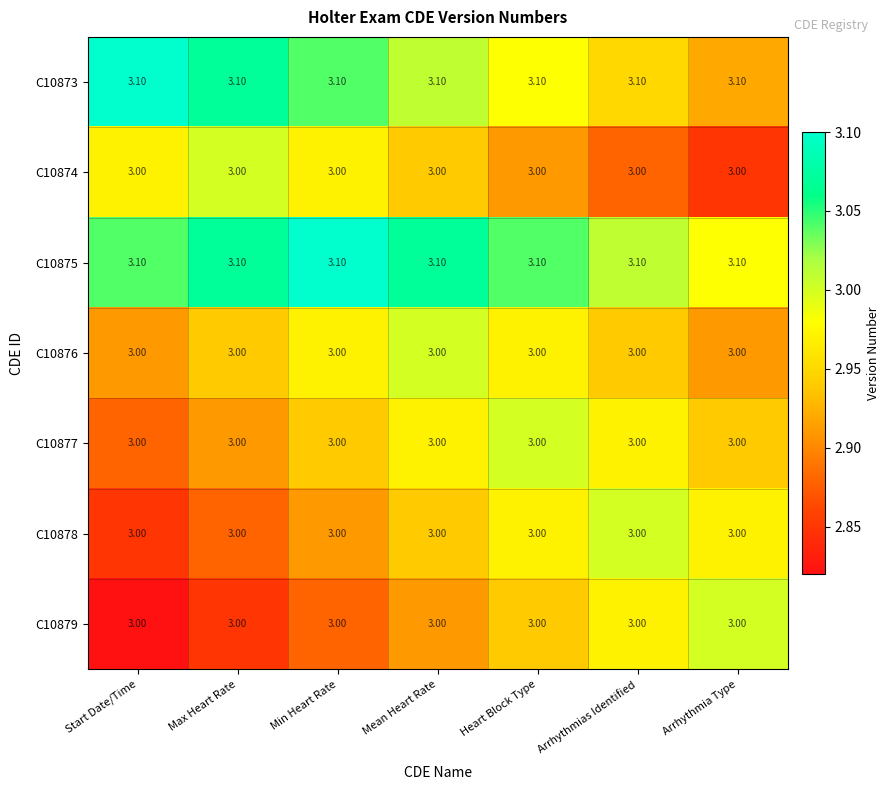

What is the sum of all C10876 values?

21.0